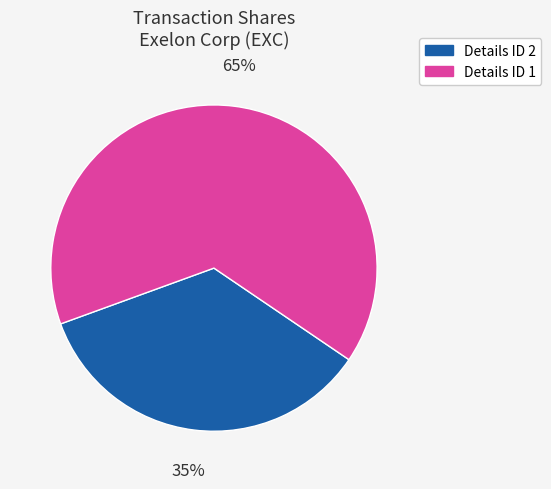

Does any single category account for the majority?

Yes